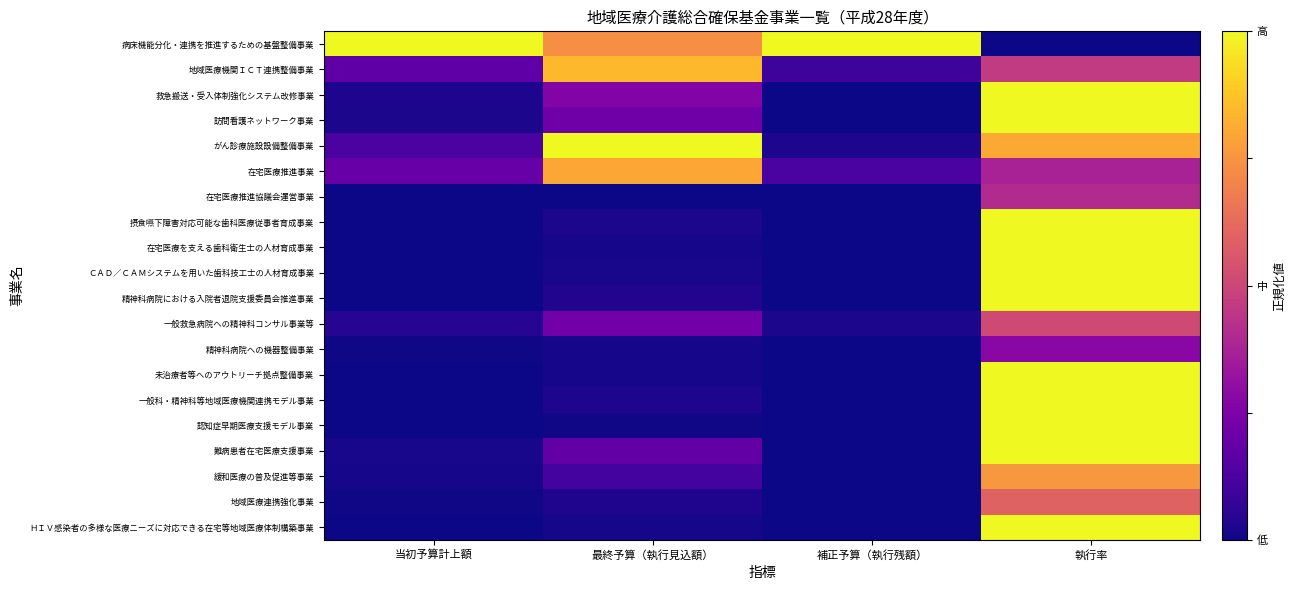

At how many categories does at least one series exceed 0?

4